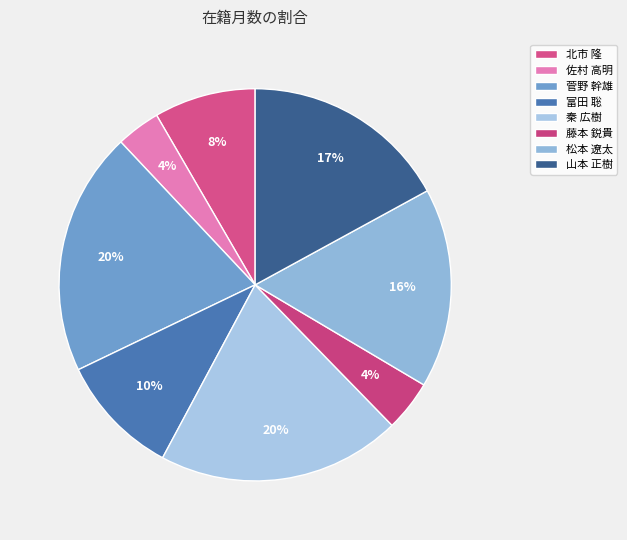

Does 秦 広樹 account for over 50% of the chart?

No